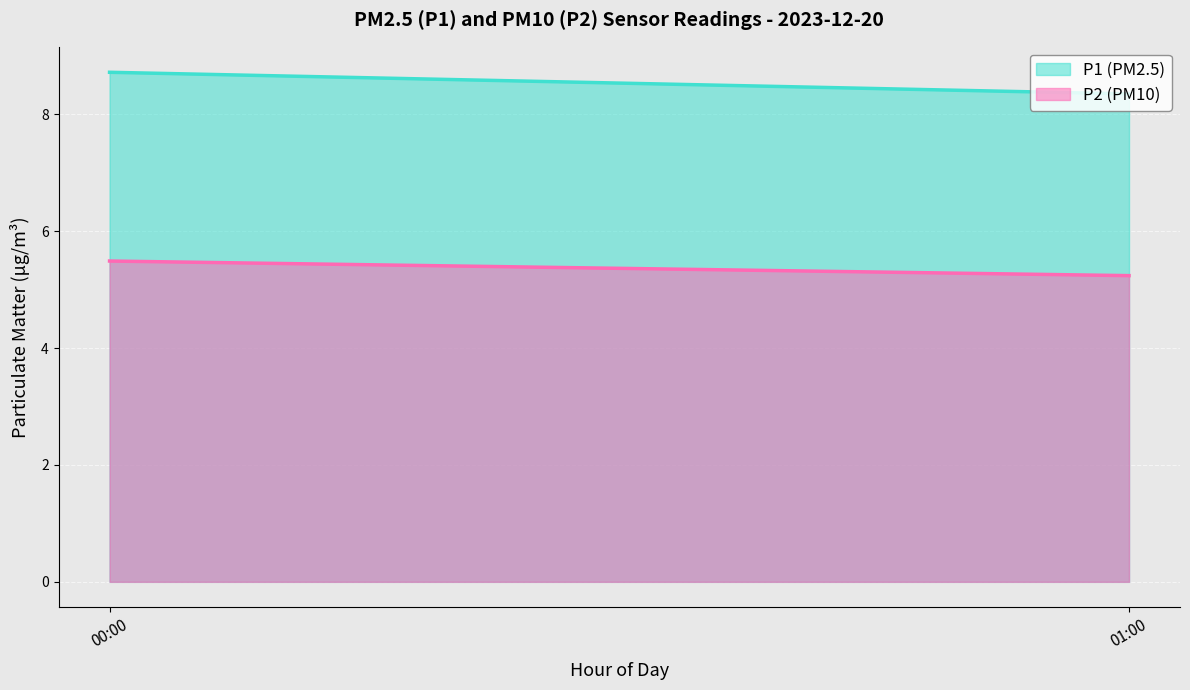

Which label corresponds to the smallest value in the chart?

01:00